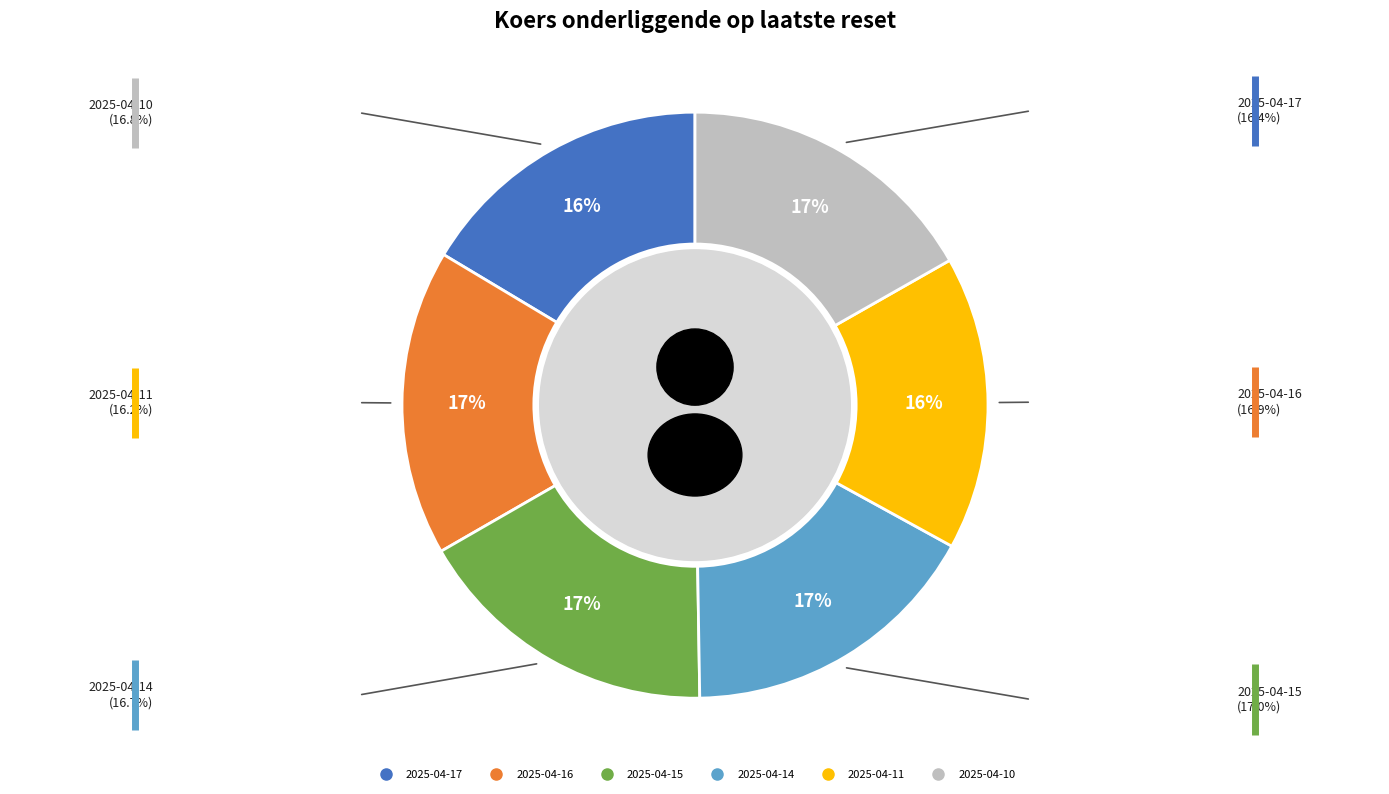

Is there any slice that represents more than half of the pie?

No